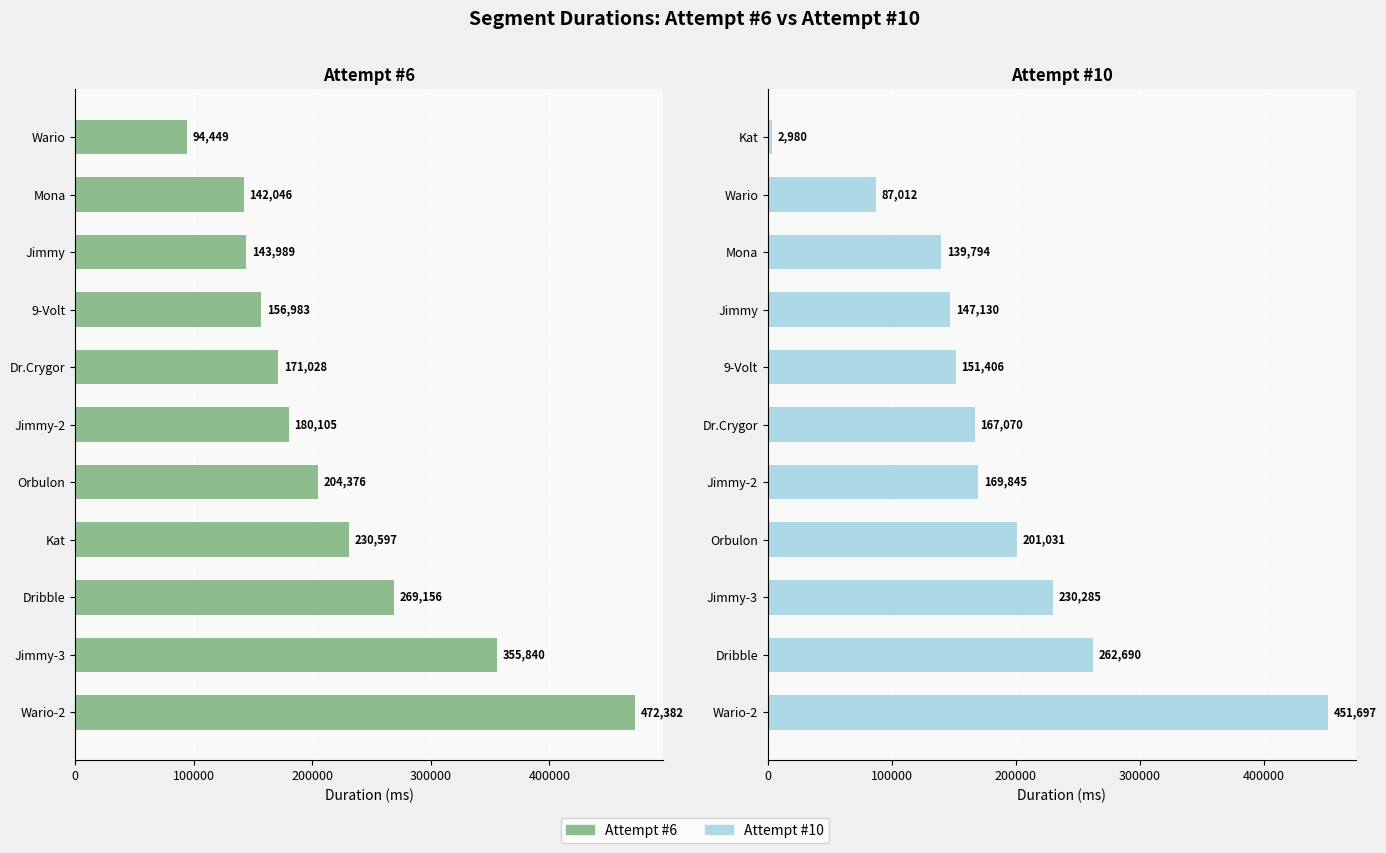

Rank the series by their average value, from lowest to highest.

Attempt #10, Attempt #6